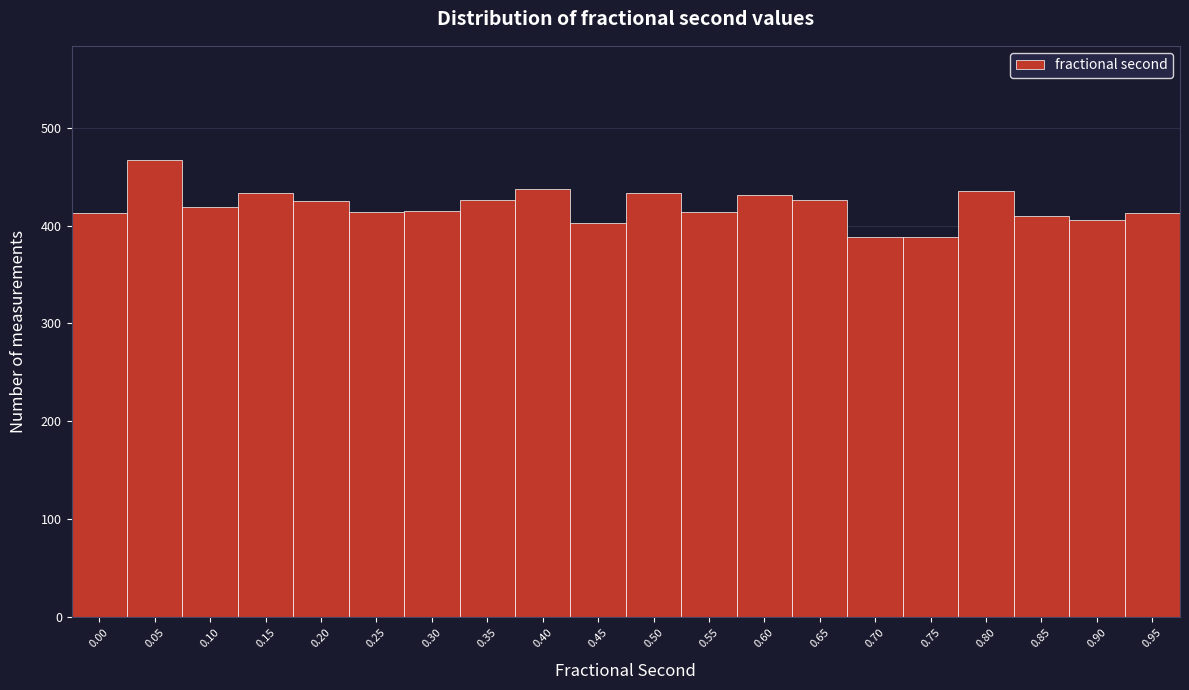

What is the value of the 8th bar from the left?

426